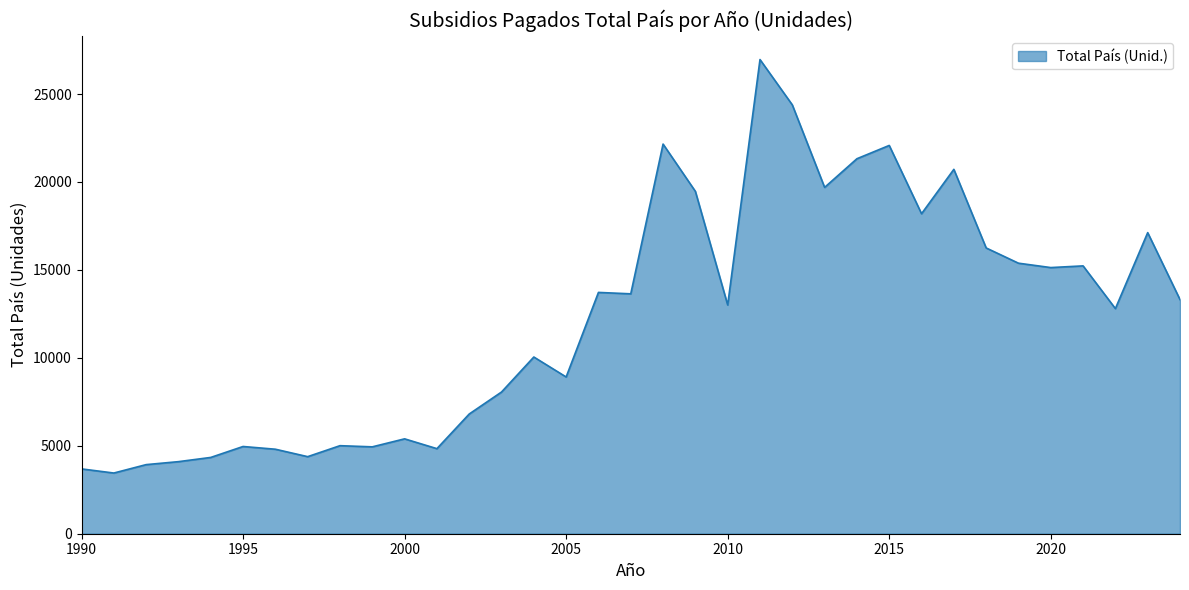

What is the difference between the maximum and minimum values?

23512